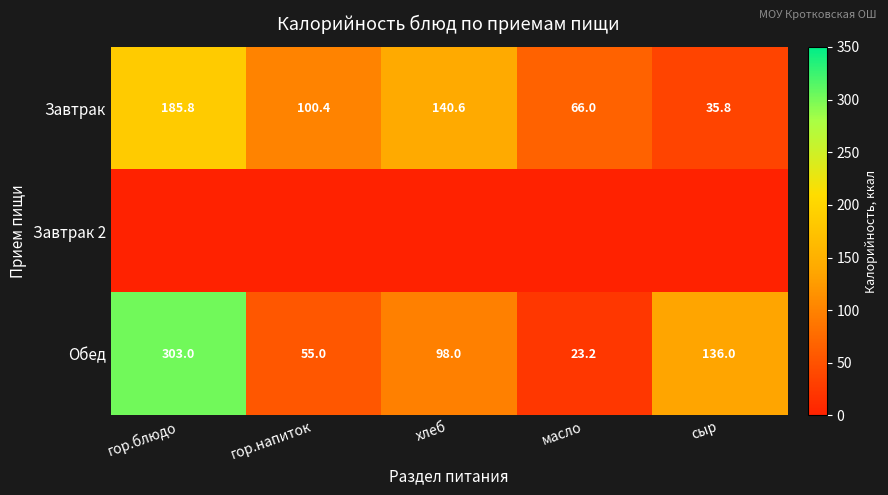

What is the approximate value of Завтрак at гор.напиток?

100.4